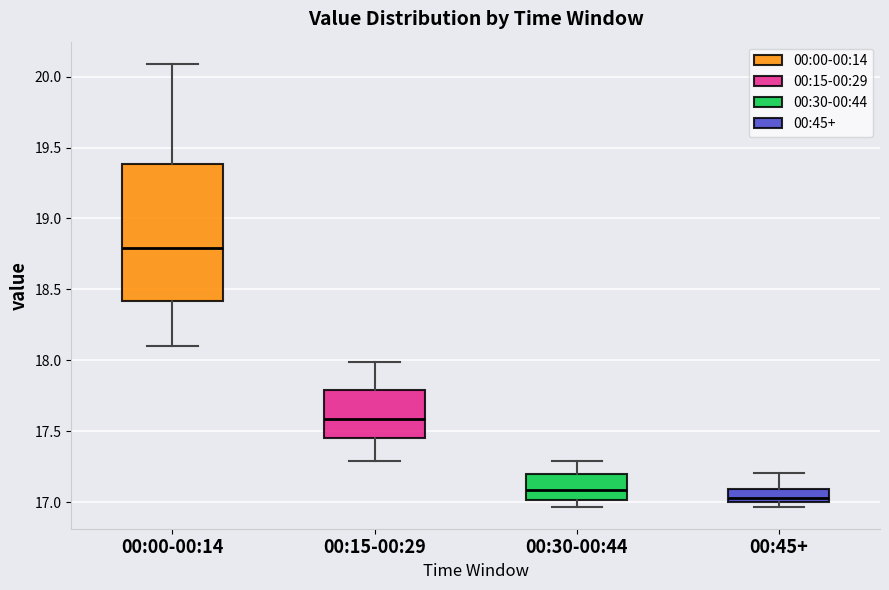

Which box's median line is the highest?

00:00-00:14